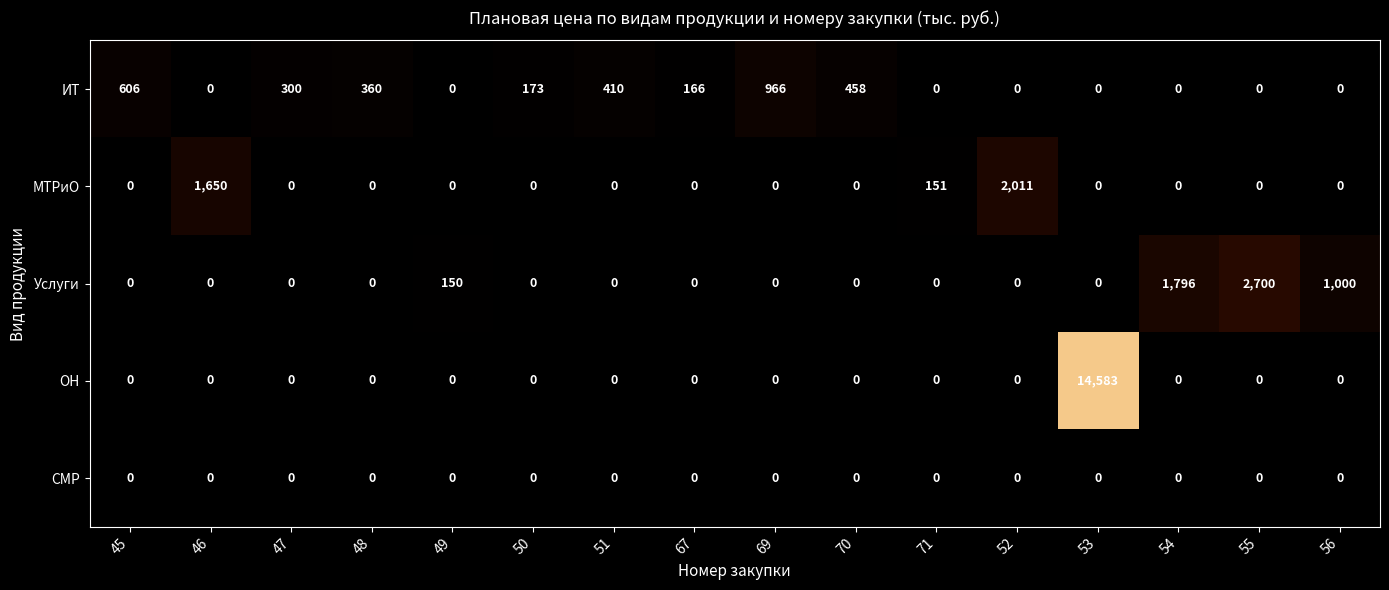

What is the difference between the maximum and minimum values in the ИТ series?

966